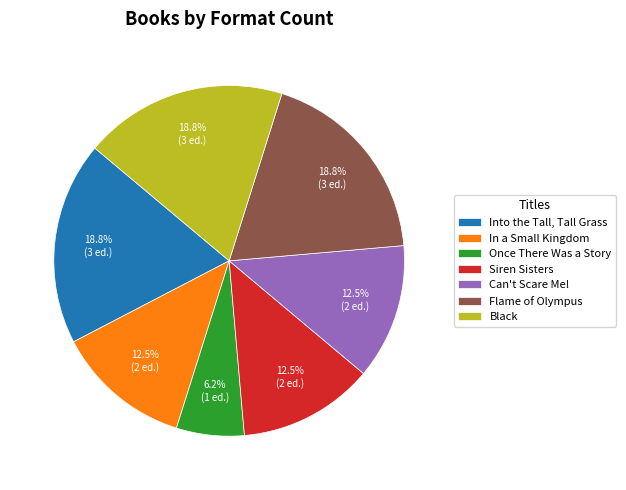

Do In a Small Kingdom and Once There Was a Story together represent more than half of the pie?

No